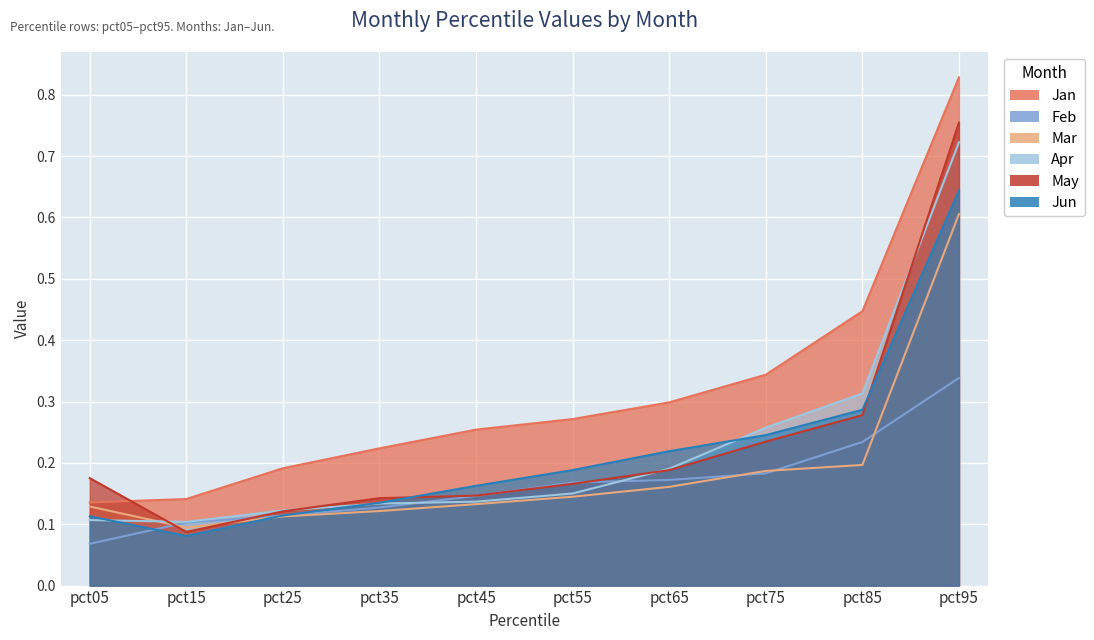

Reading right to left, what are all the values shown in this chart?

Jan: 0.8	0.4	0.3	0.3	0.3	0.3	0.2	0.2	0.1	0.1
Feb: 0.3	0.2	0.2	0.2	0.2	0.1	0.1	0.1	0.1	0.1
Mar: 0.6	0.2	0.2	0.2	0.1	0.1	0.1	0.1	0.1	0.1
Apr: 0.7	0.3	0.3	0.2	0.2	0.1	0.1	0.1	0.1	0.1
May: 0.8	0.3	0.2	0.2	0.2	0.1	0.1	0.1	0.1	0.2
Jun: 0.6	0.3	0.2	0.2	0.2	0.2	0.1	0.1	0.1	0.1